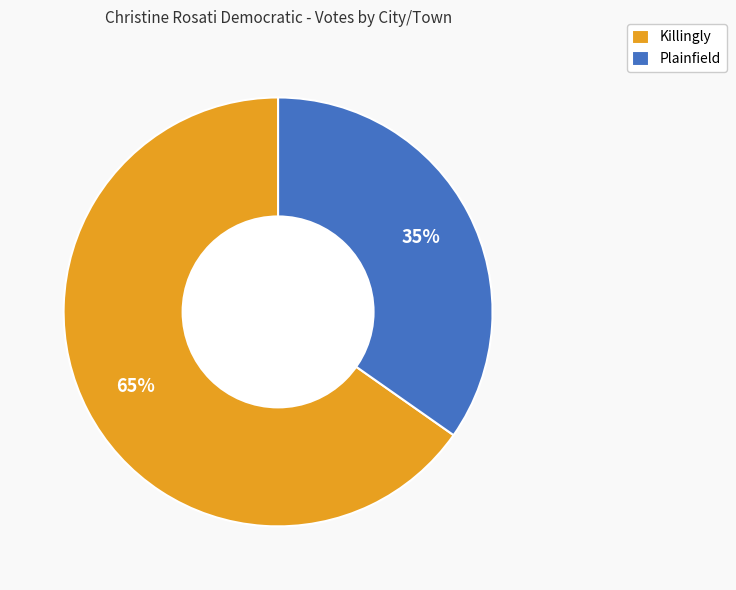

How many slices are in this pie chart?

2